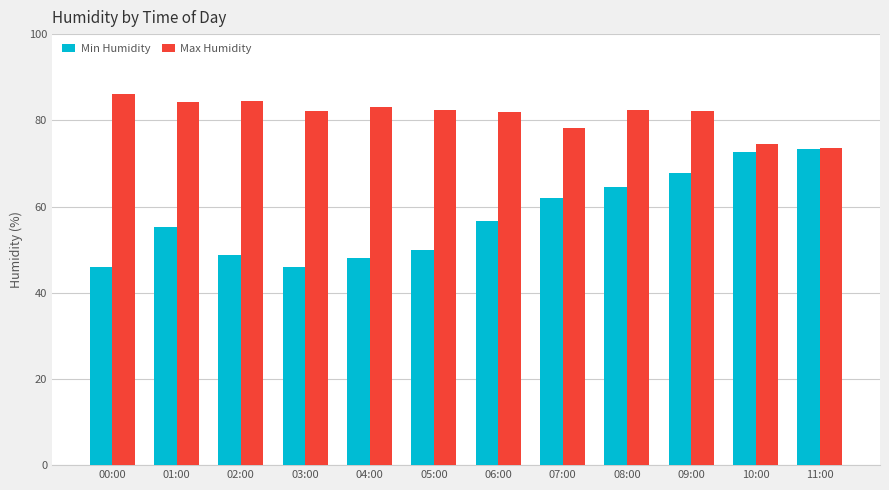

At 04:00, list the series in order from smallest to largest.

Min Humidity, Max Humidity